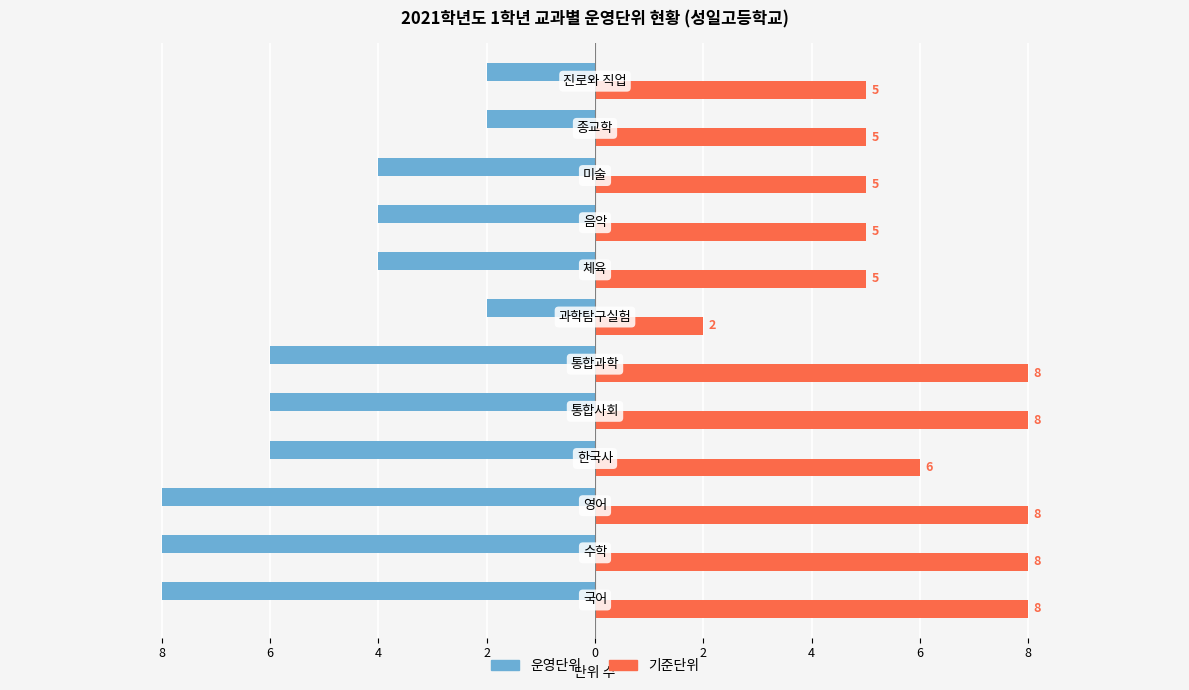

What are all the series names shown in the legend?

운영단위, 기준단위